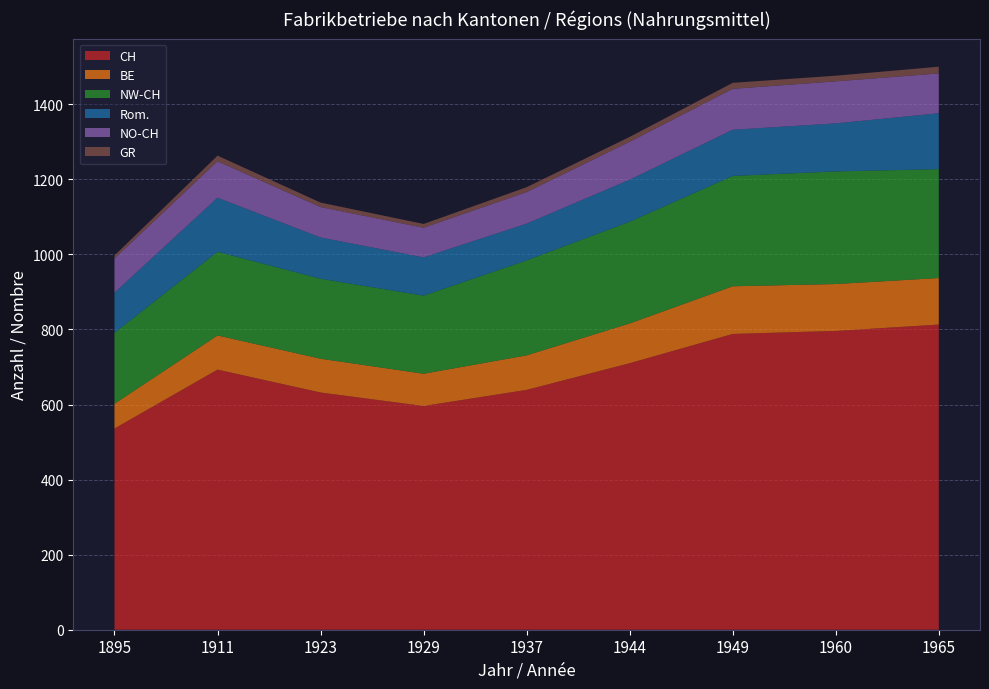

Reading left to right, transcribe all the data shown in this chart.

CH: 1895=536	1911=693	1923=632	1929=596	1937=639	1944=710	1949=788	1960=796	1965=813
BE: 1895=66	1911=91	1923=90	1929=86	1937=92	1944=106	1949=127	1960=125	1965=124
NW-CH: 1895=189	1911=223	1923=213	1929=208	1937=253	1944=271	1949=294	1960=300	1965=290
Rom.: 1895=107	1911=144	1923=110	1929=102	1937=98	1944=112	1949=123	1960=128	1965=149
NO-CH: 1895=91	1911=97	1923=81	1929=79	1937=84	1944=101	1949=109	1960=112	1965=106
GR: 1895=8	1911=15	1923=12	1929=10	1937=13	1944=13	1949=16	1960=15	1965=18